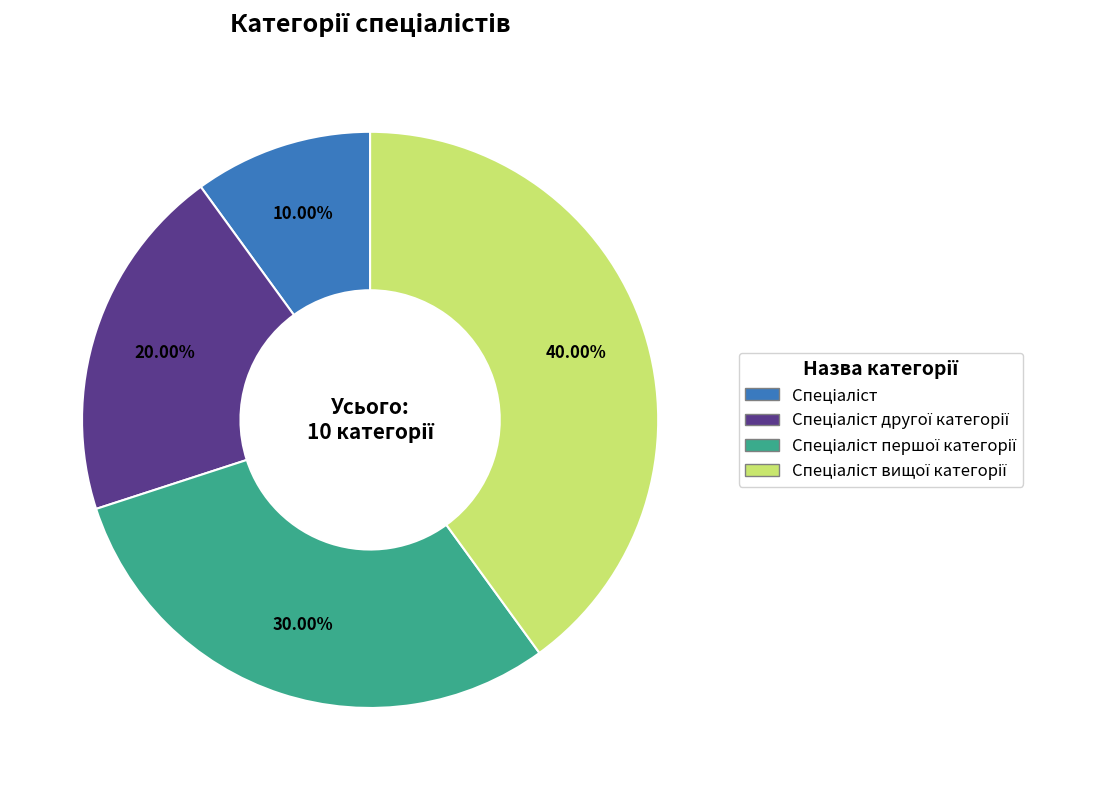

Is there a majority slice in this chart?

No